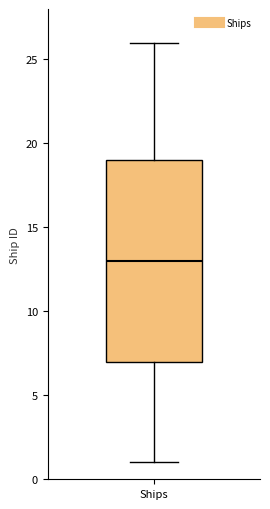

Where is the upper edge of the box for Ships on the y-axis? The values are not printed on the chart, so give them approximately, as read against the axis.

19